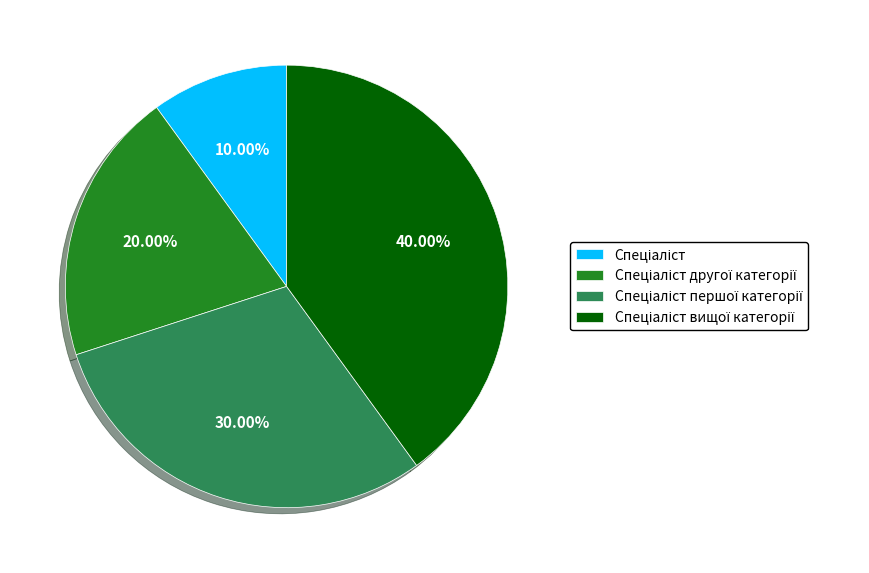

Is there any slice that represents more than half of the pie?

No